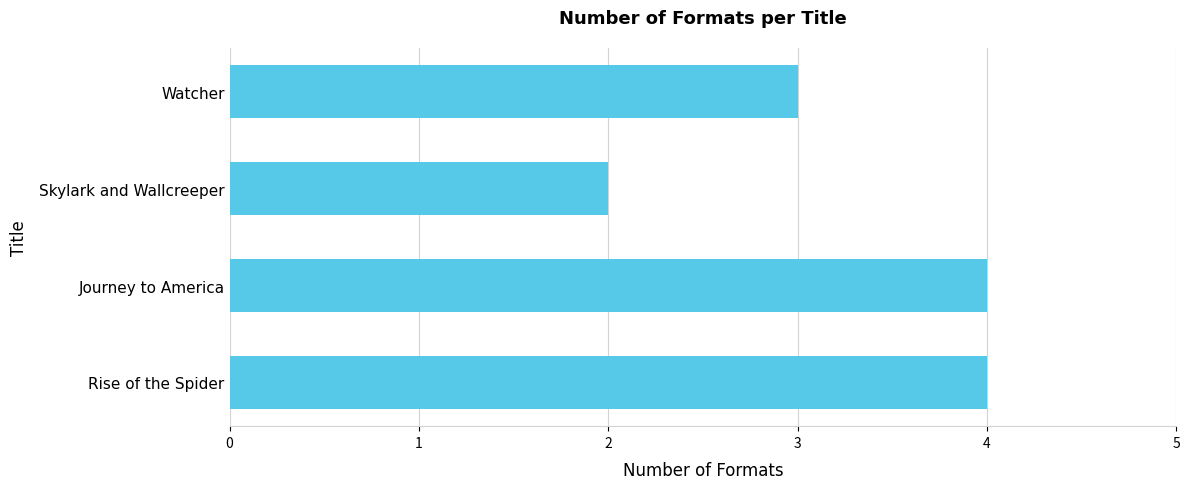

Reading bottom to top, extract all data points from this chart.

4	4	2	3